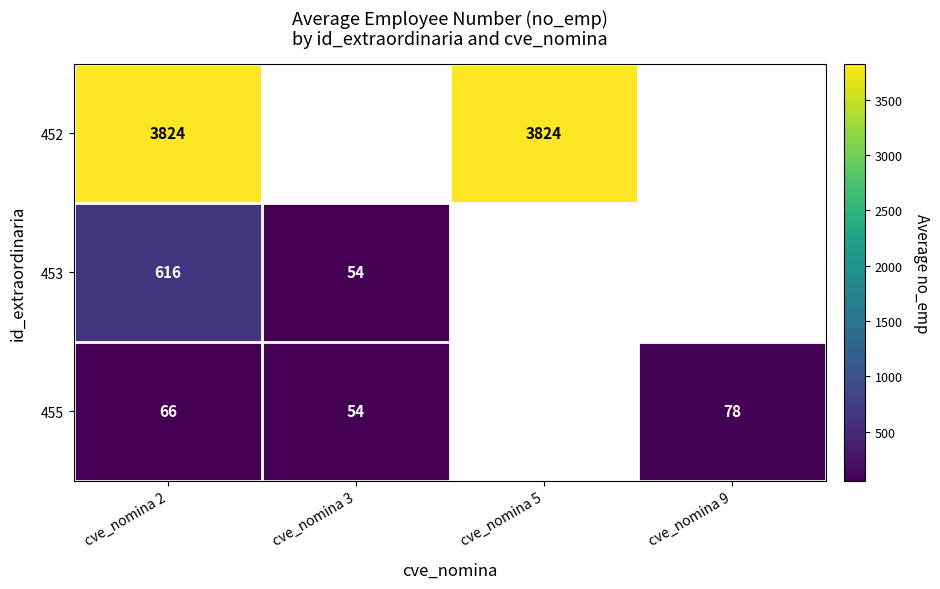

Is the value of 453 at cve_nomina 3 greater than the value of 455 at cve_nomina 9?

No